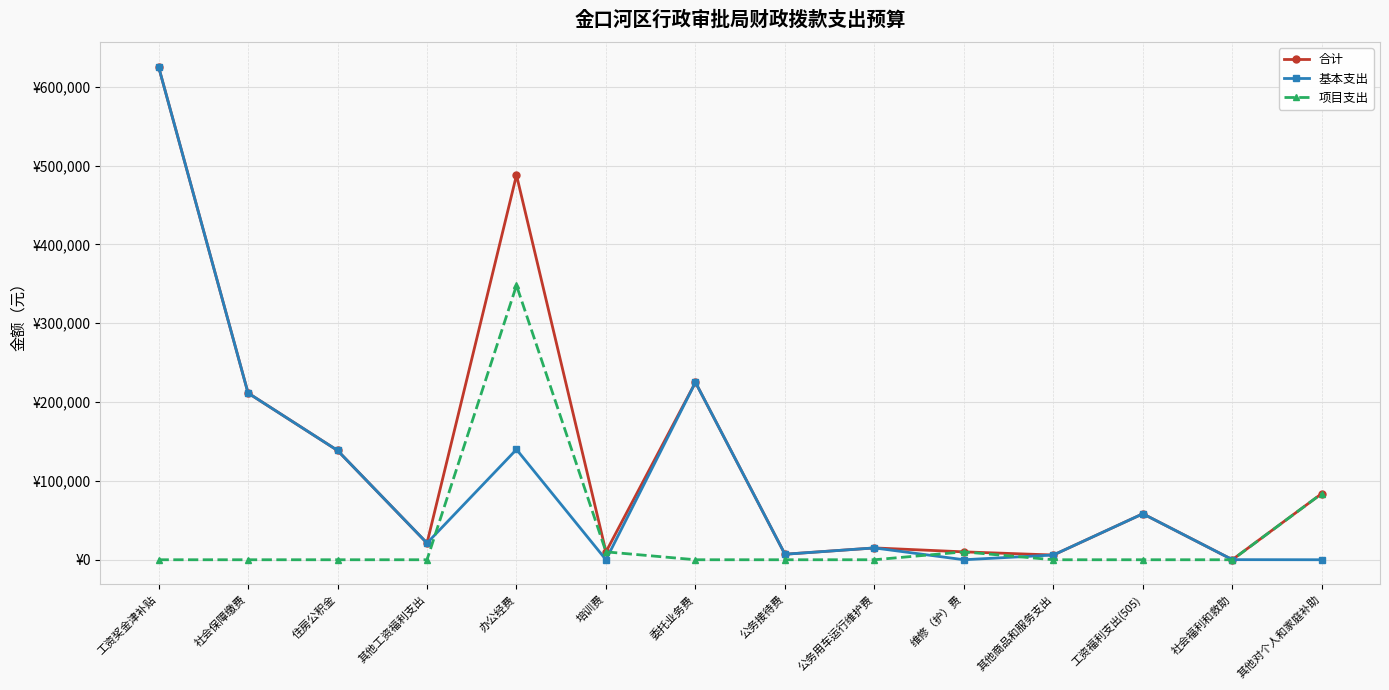

What are all the series names shown in the legend?

合计, 基本支出, 项目支出